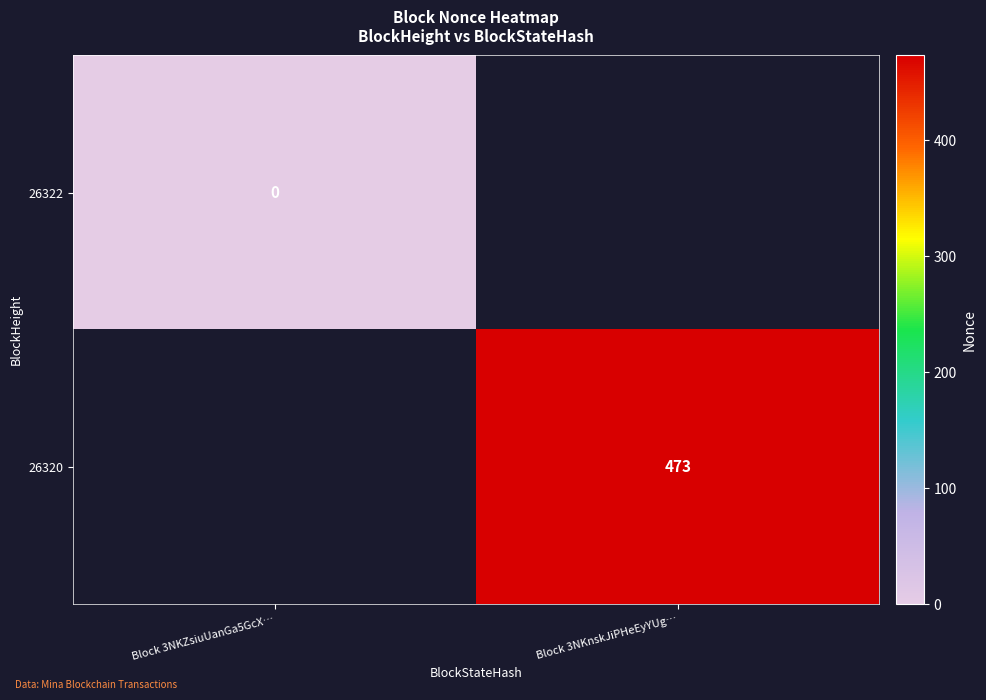

At how many categories does at least one series exceed 72?

1